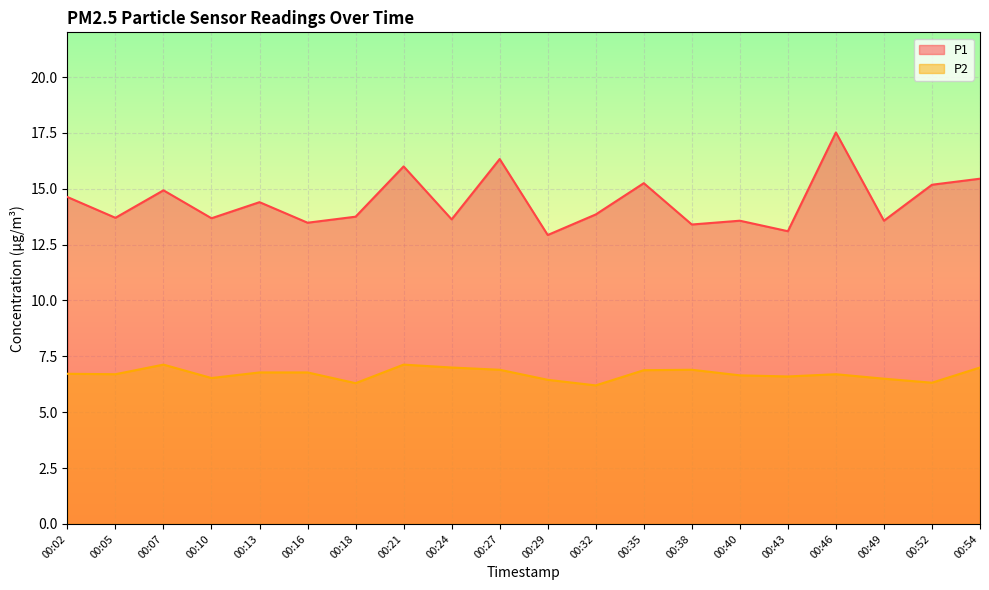

At which label does P2 reach its peak?

00:07